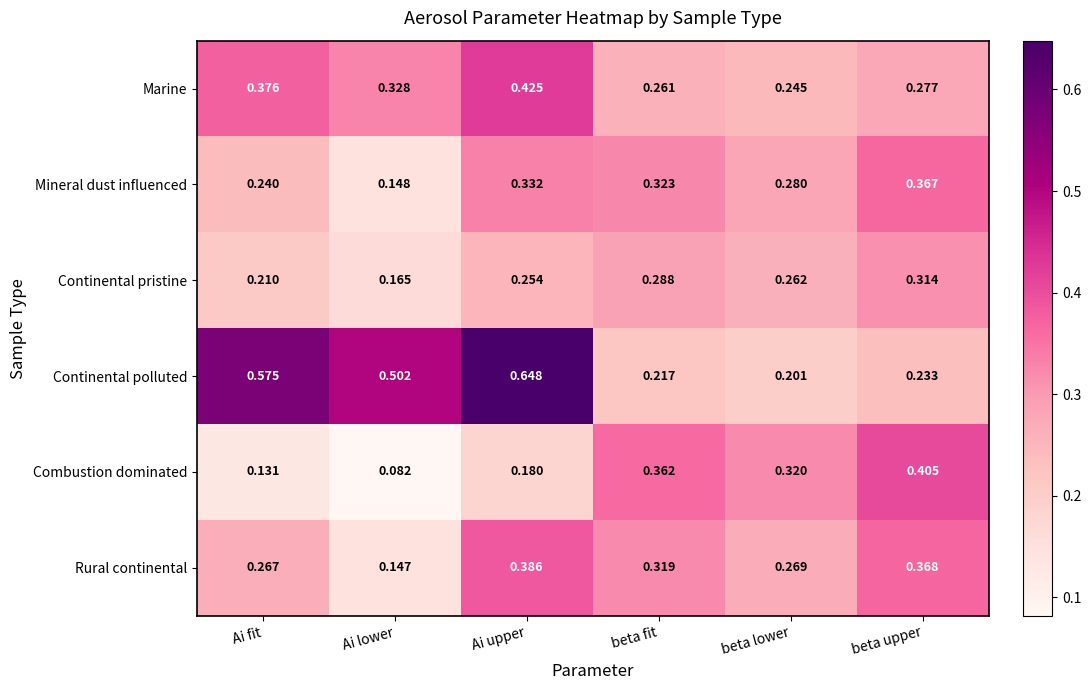

Which series has the largest total across all categories?

Continental polluted